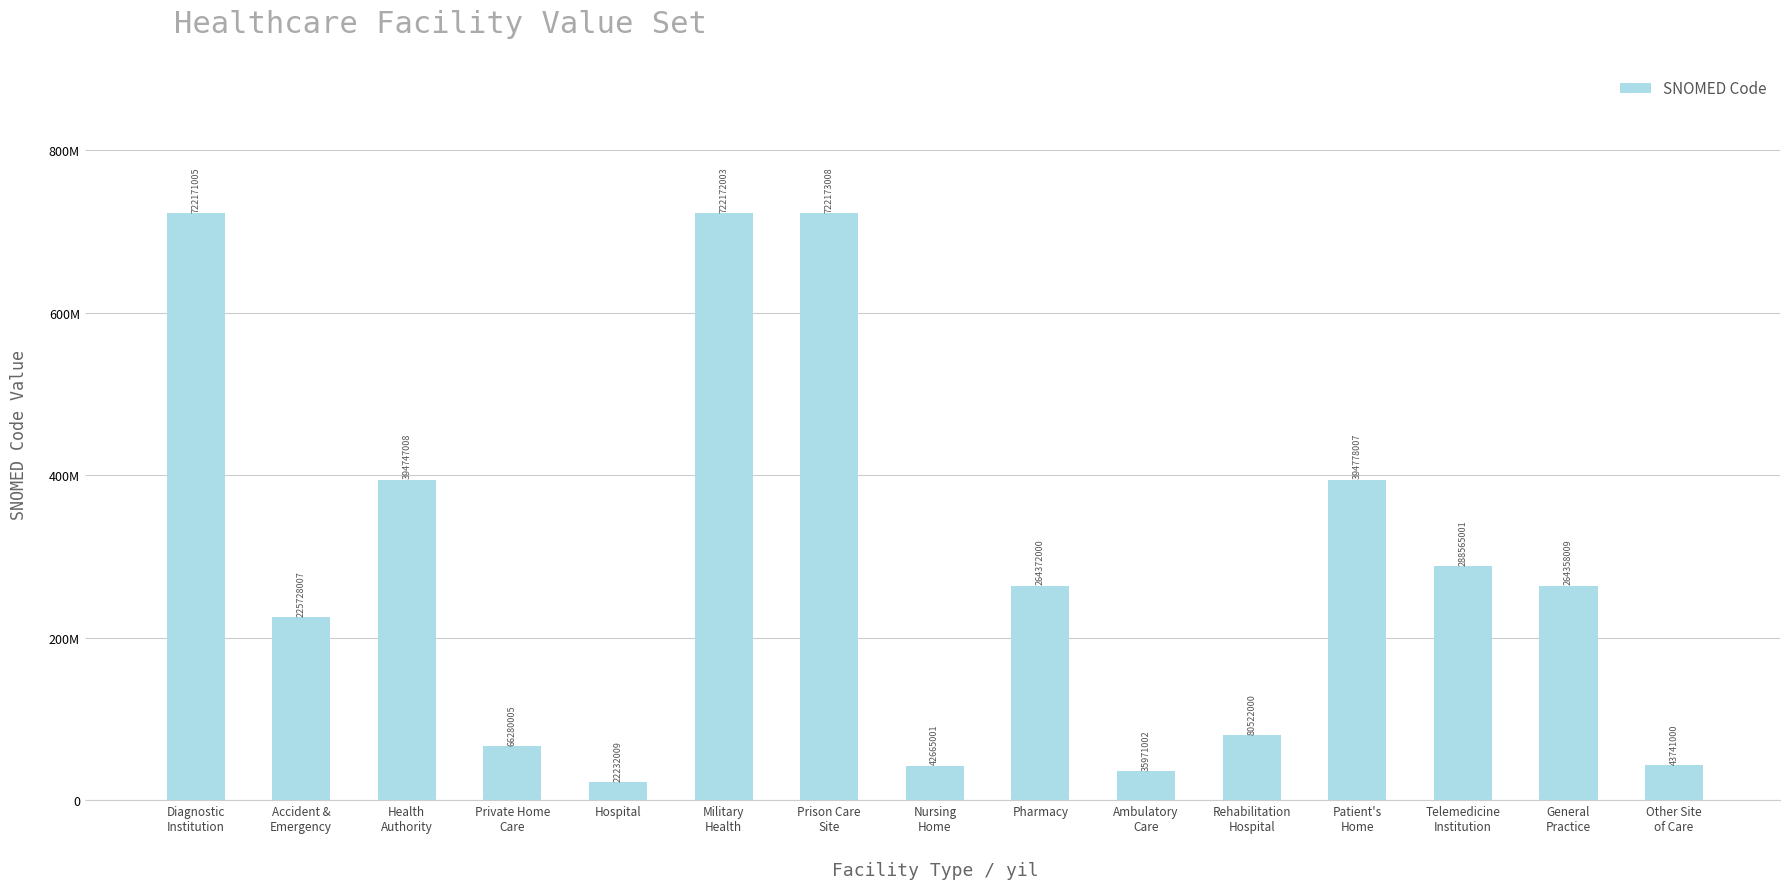

Does the chart contain stacked bars?

No